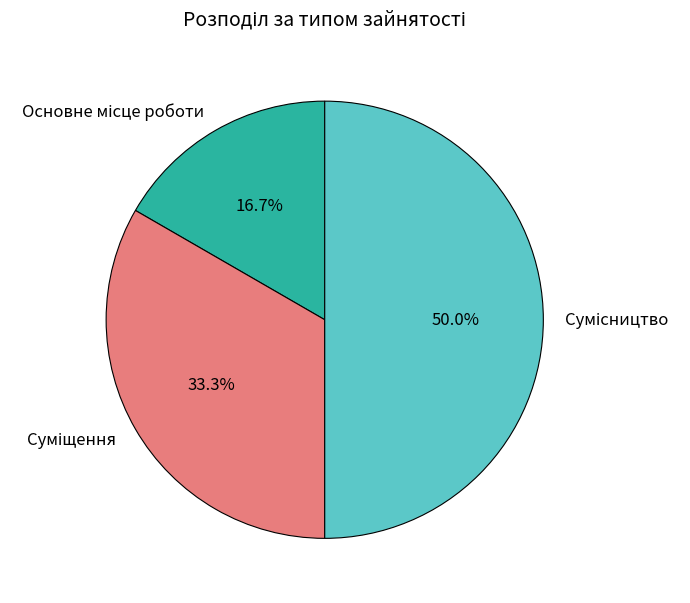

Count the number of slices in the pie.

3